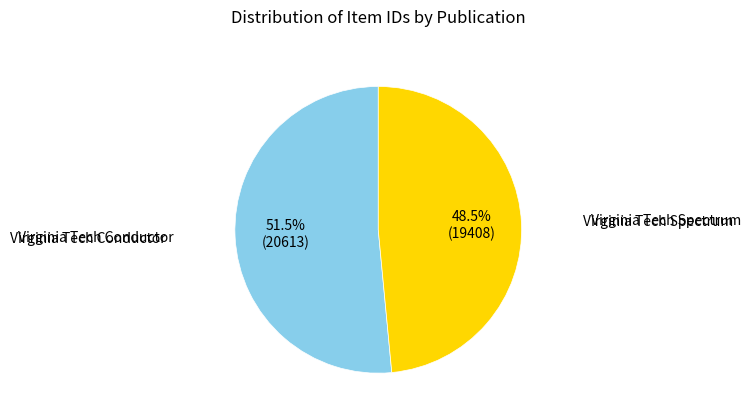

To the nearest percent, what is the difference between the largest and smallest slice percentages?

3%